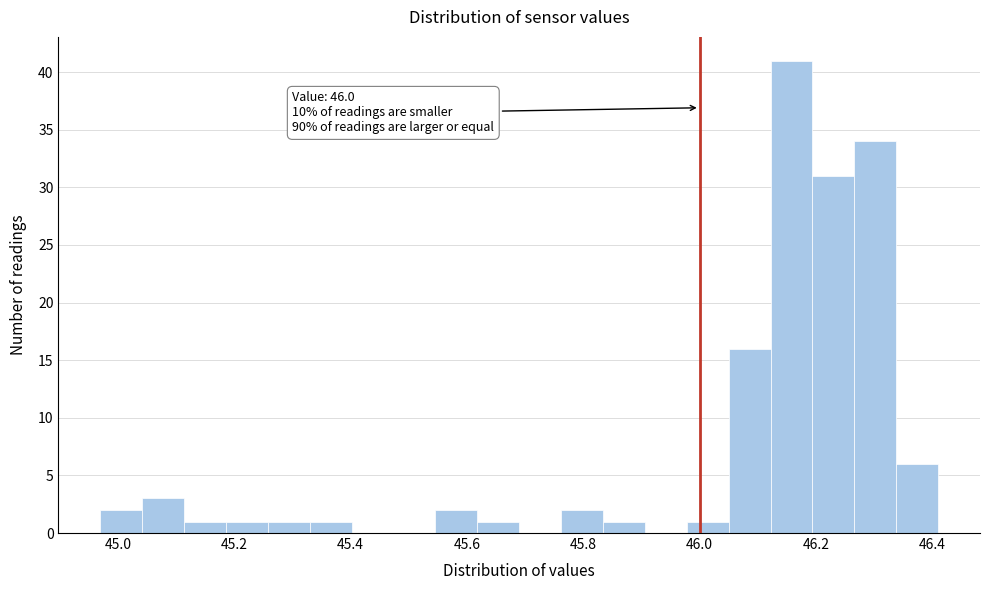

Around what value on the x-axis is the tallest bar? Give the approximate position of its centre, as read against the axis.

46.16